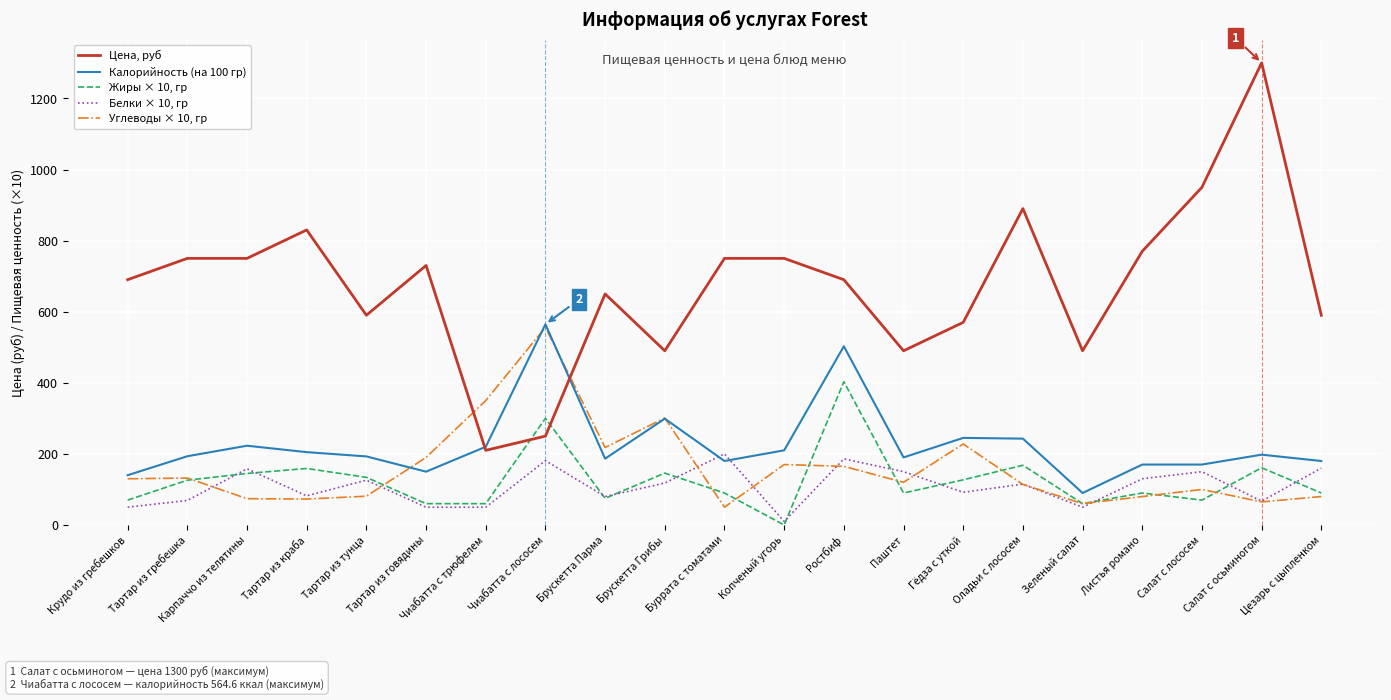

What is the spread (max minus min) of values at Чиабатта с трюфелем?

300.0